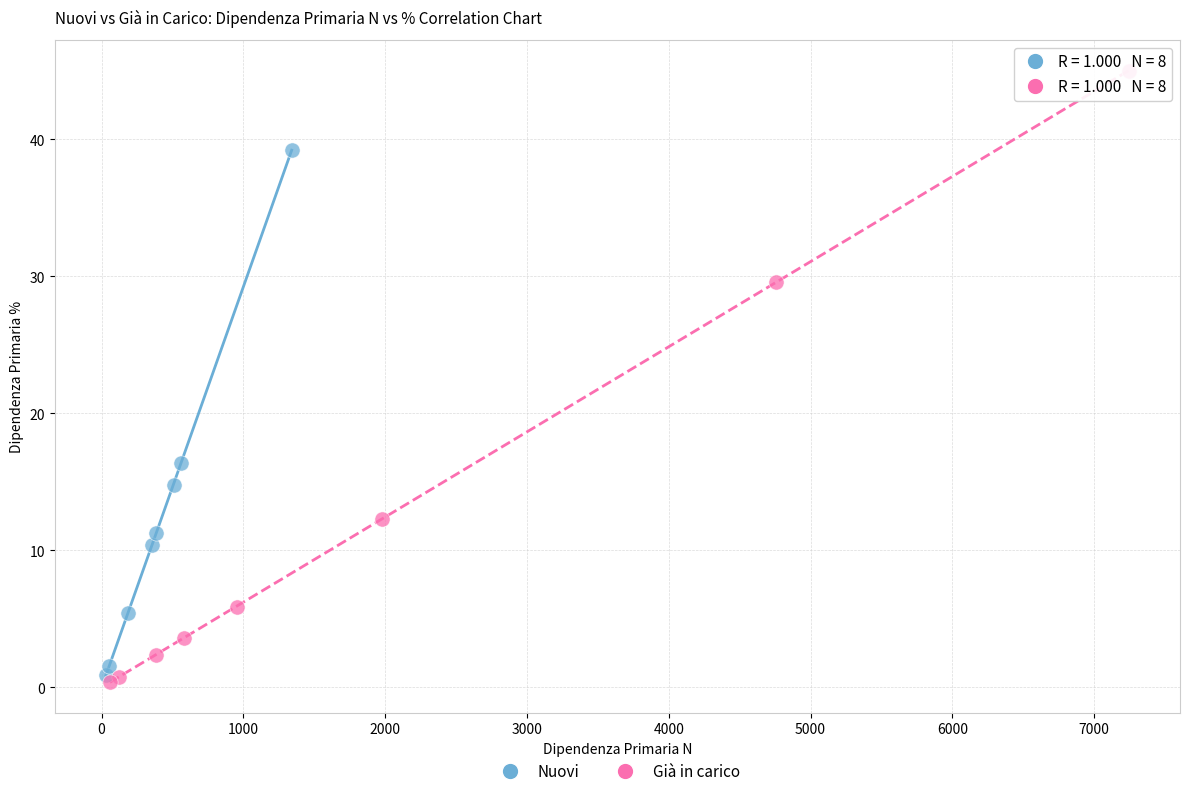

Which series reaches the maximum Y coordinate?

Già in carico